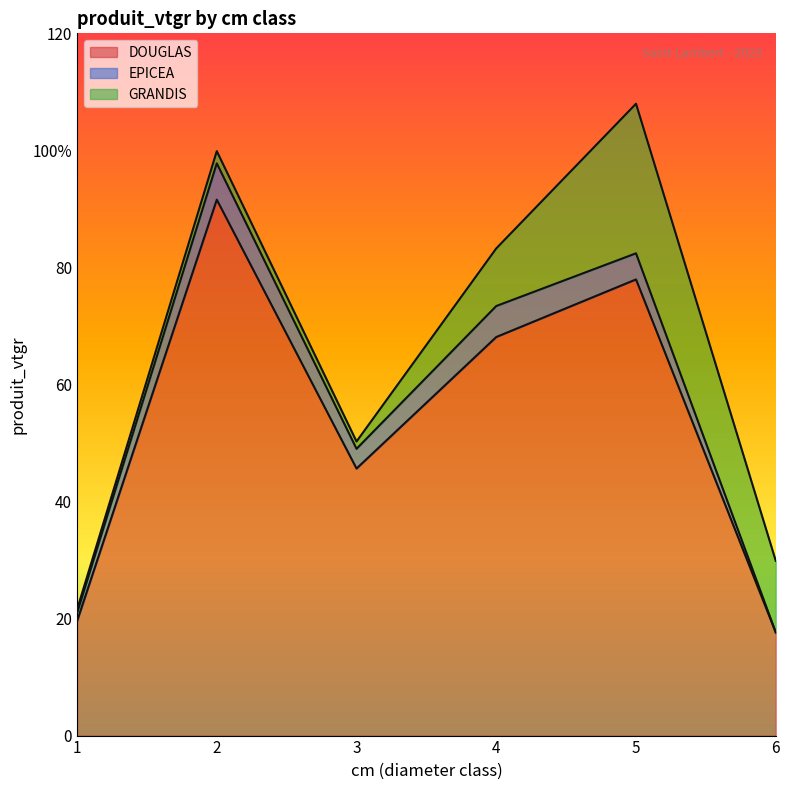

Reading left to right, list all the values displayed in this chart.

DOUGLAS: 1=19.5	2=91.6	3=45.6	4=68.1	5=77.9	6=17.6
EPICEA: 1=1.4	2=6.2	3=3.4	4=5.3	5=4.5	6=0.0
GRANDIS: 1=0.6	2=2.1	3=1.3	4=9.8	5=25.6	6=12.2